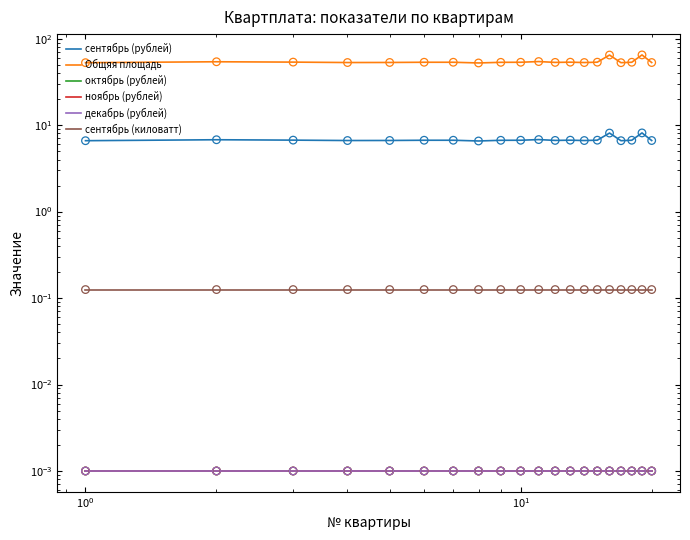

Which series reaches the maximum Y coordinate?

Общяя площадь